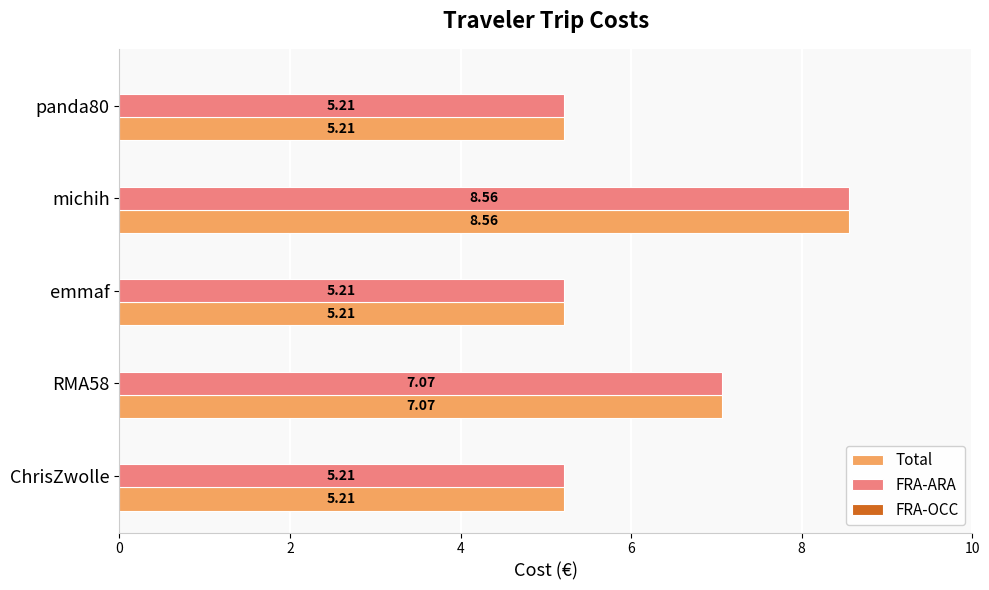

How many series are shown in this chart?

2